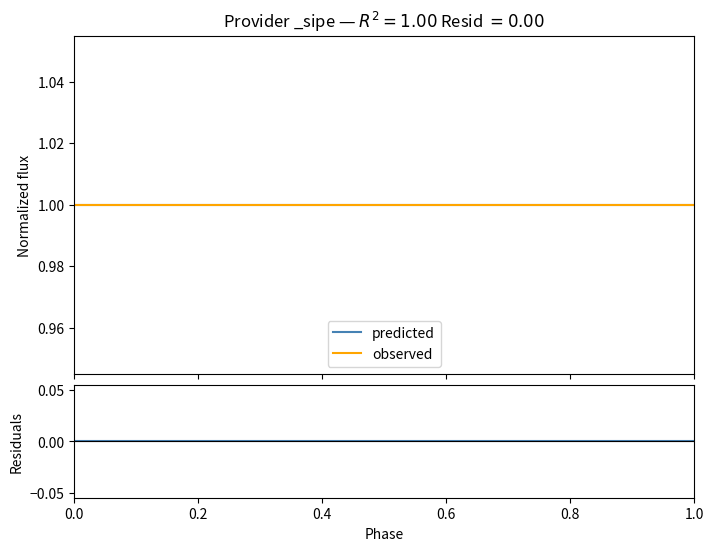

Which series changed the most between 0.0 and 1.0?

predicted